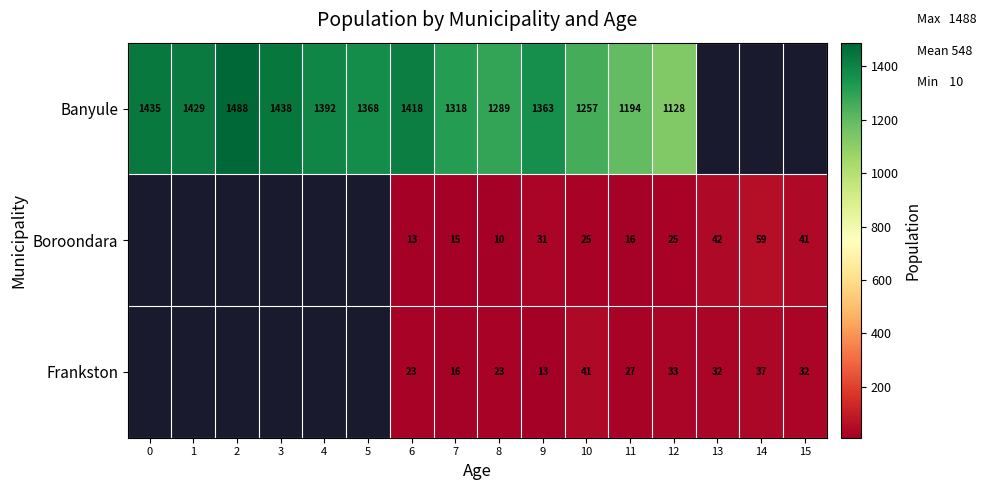

What is the spread (max minus min) of values at 10?

1232